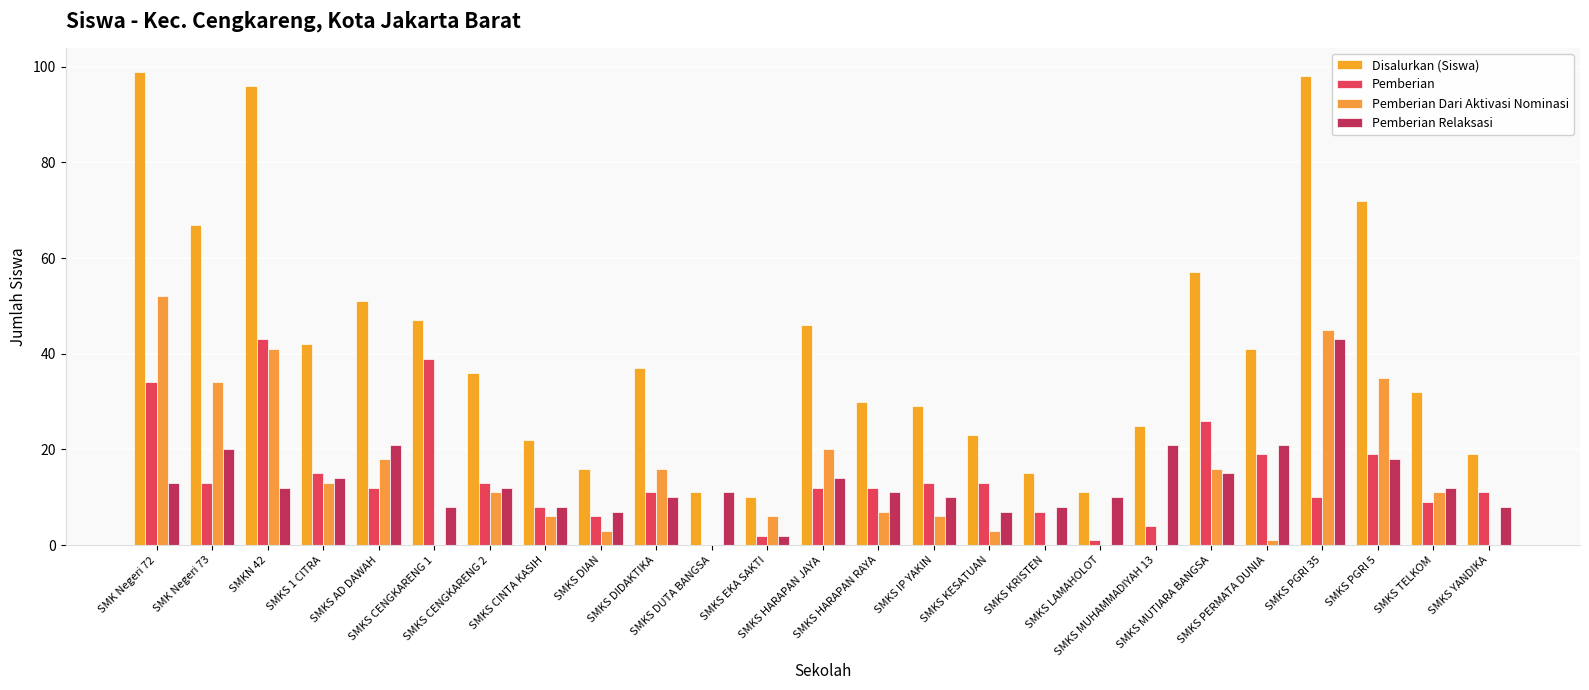

Which series has the widest spread of values?

Disalurkan (Siswa)